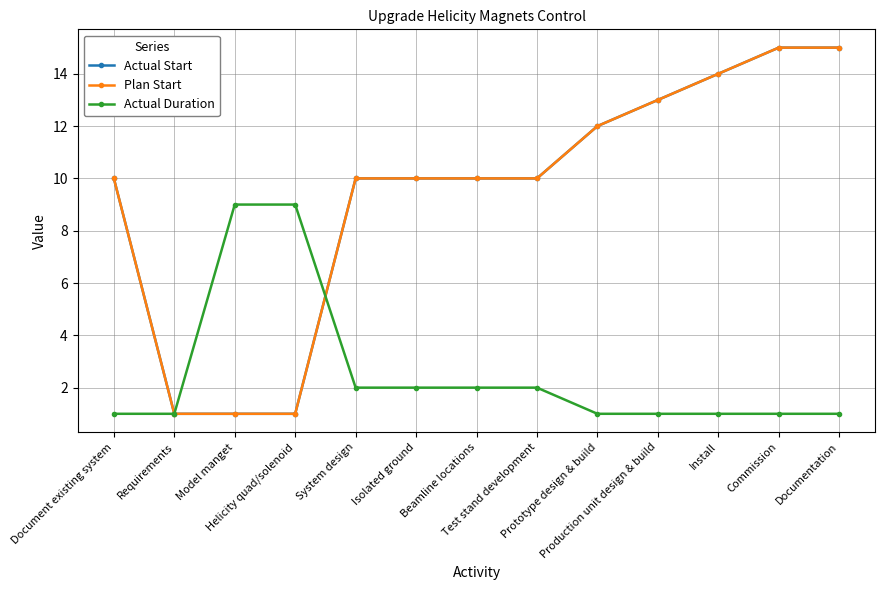

At which category is the sum across all series the highest?

Commission